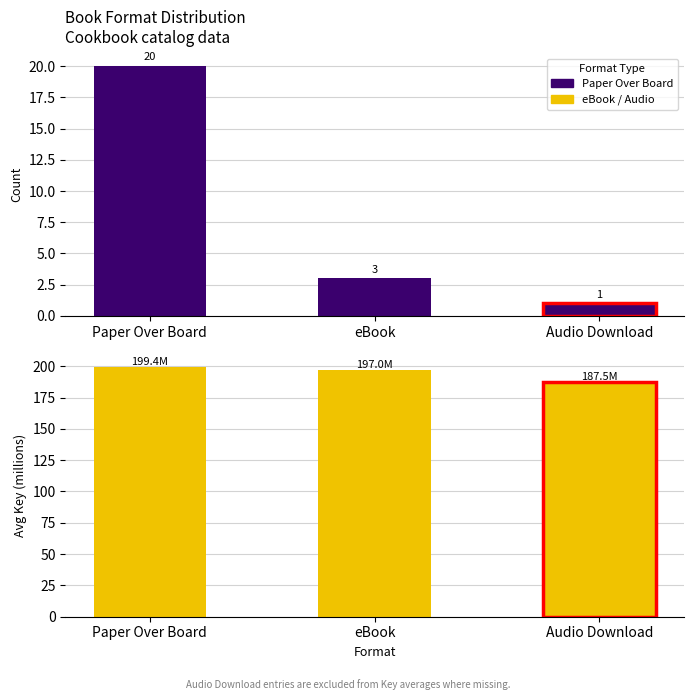

What is the smallest value displayed?

1.0